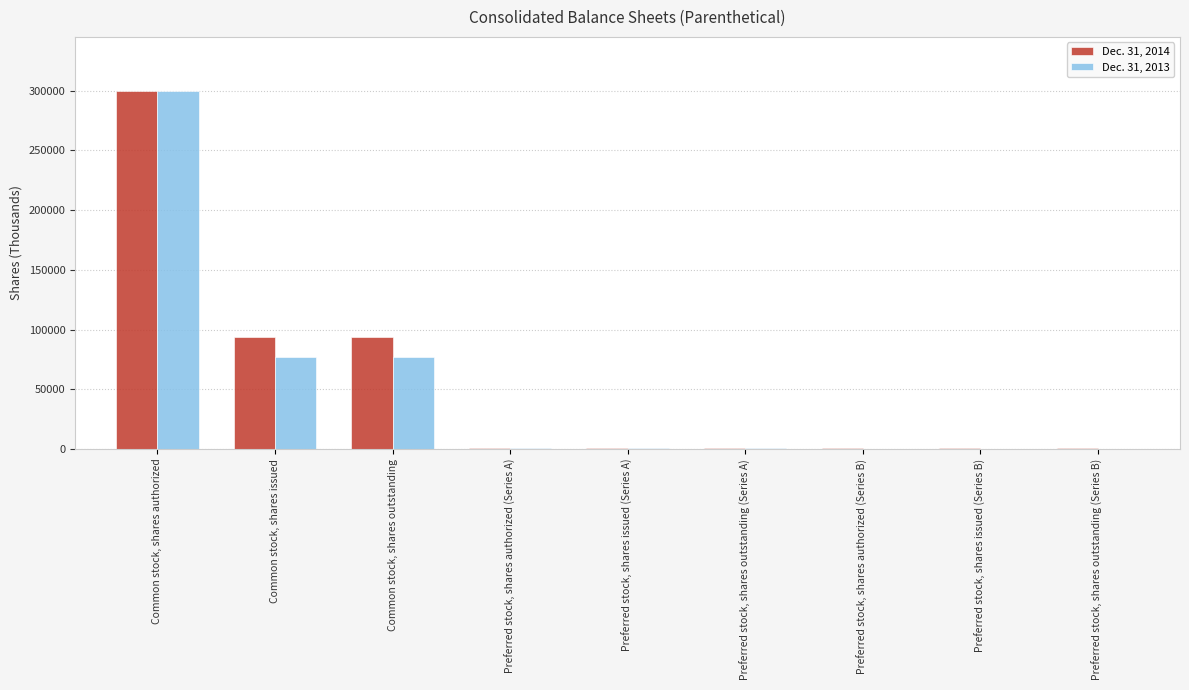

The value of Dec. 31, 2014 at Common stock, shares authorized is 300000. True or false?

True